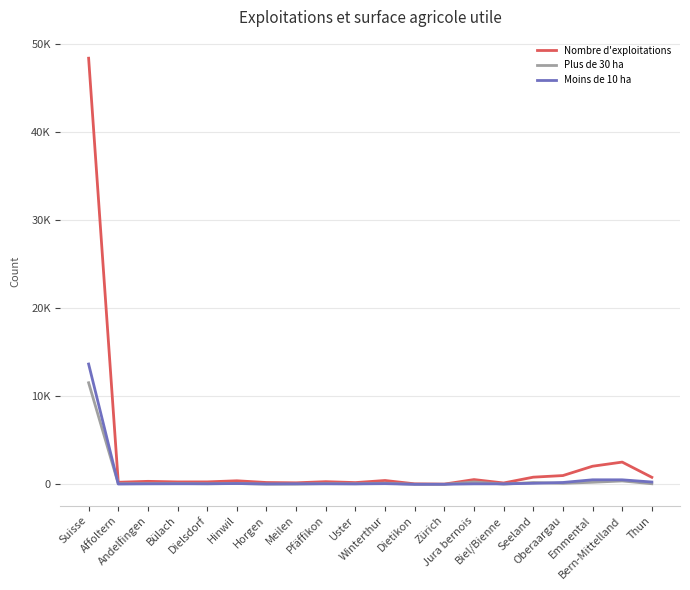

What are all the series names shown in the legend?

Nombre d'exploitations, Plus de 30 ha, Moins de 10 ha